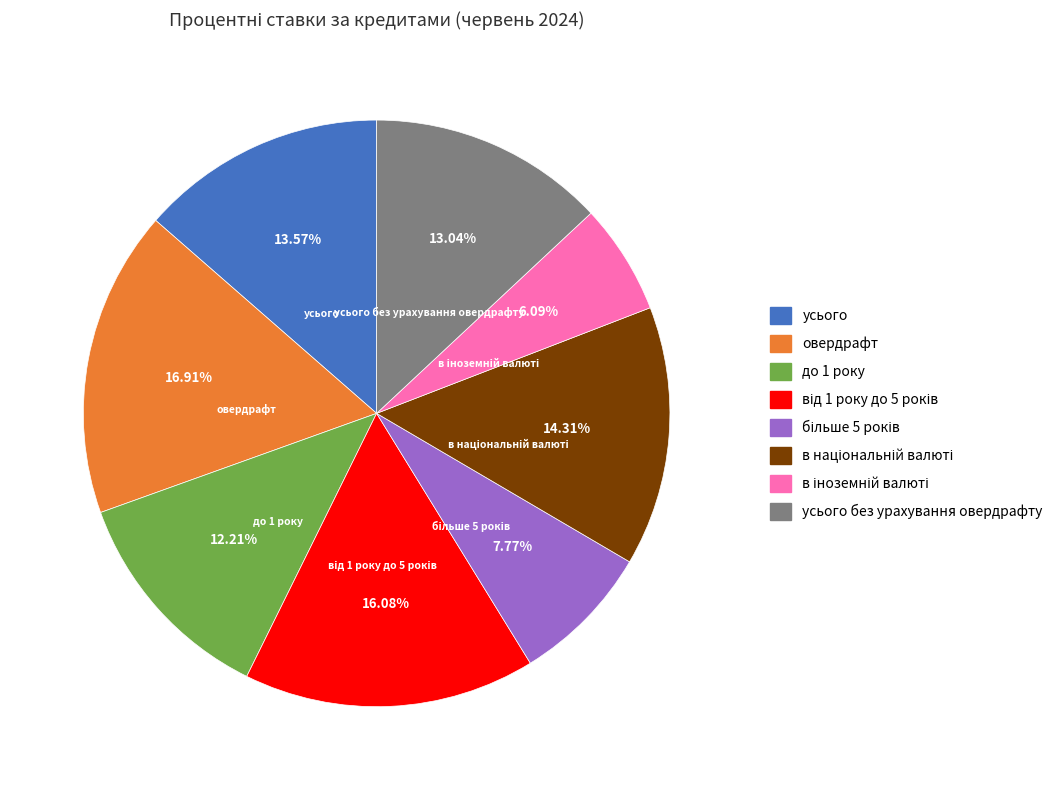

Is there any slice that represents more than half of the pie?

No